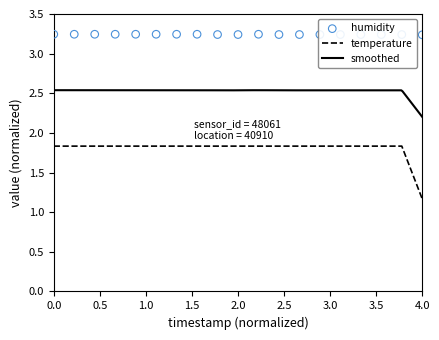

Is the value of humidity at 01:36 greater than the value of temperature at 00:57?

Yes